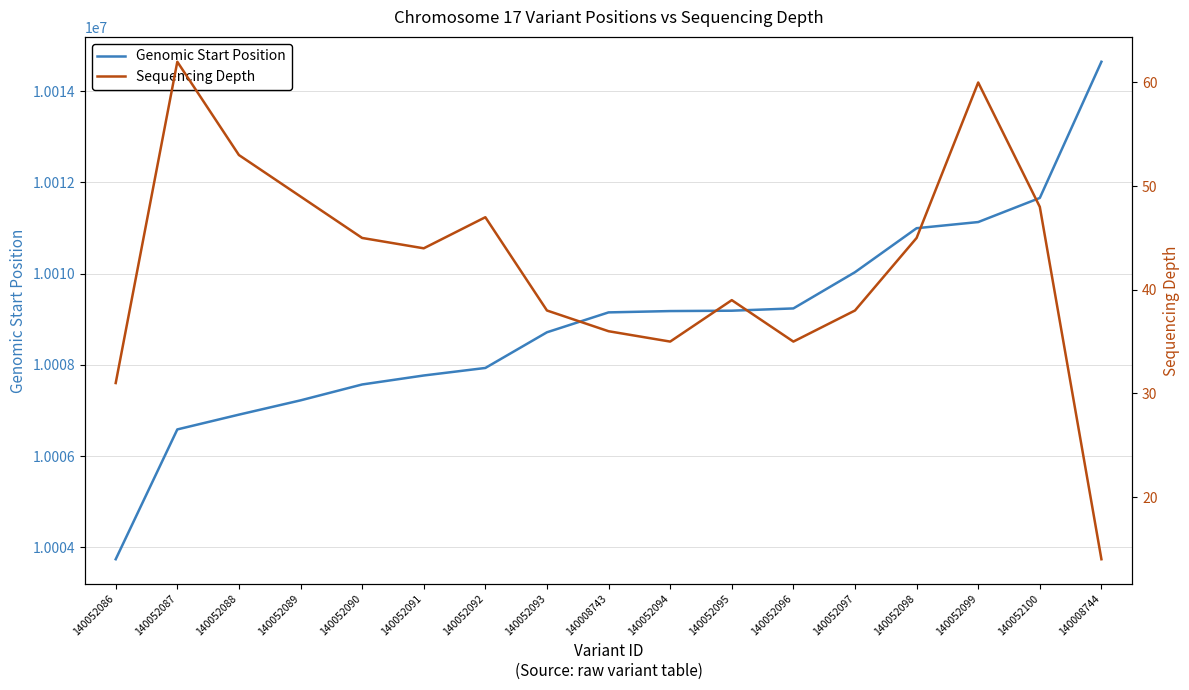

What is the difference between the second highest and minimum values in the Genomic Start Position series?

7918